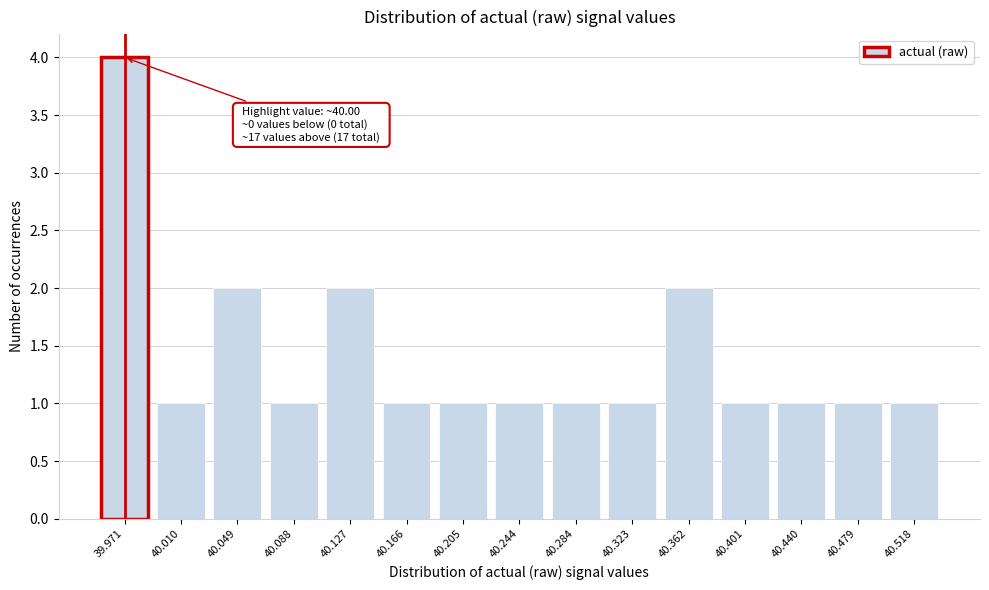

Reading right to left, extract all data points from this chart.

40.518=1	40.479=1	40.440=1	40.401=1	40.362=2	40.323=1	40.284=1	40.244=1	40.205=1	40.166=1	40.127=2	40.088=1	40.049=2	40.010=1	39.971=4